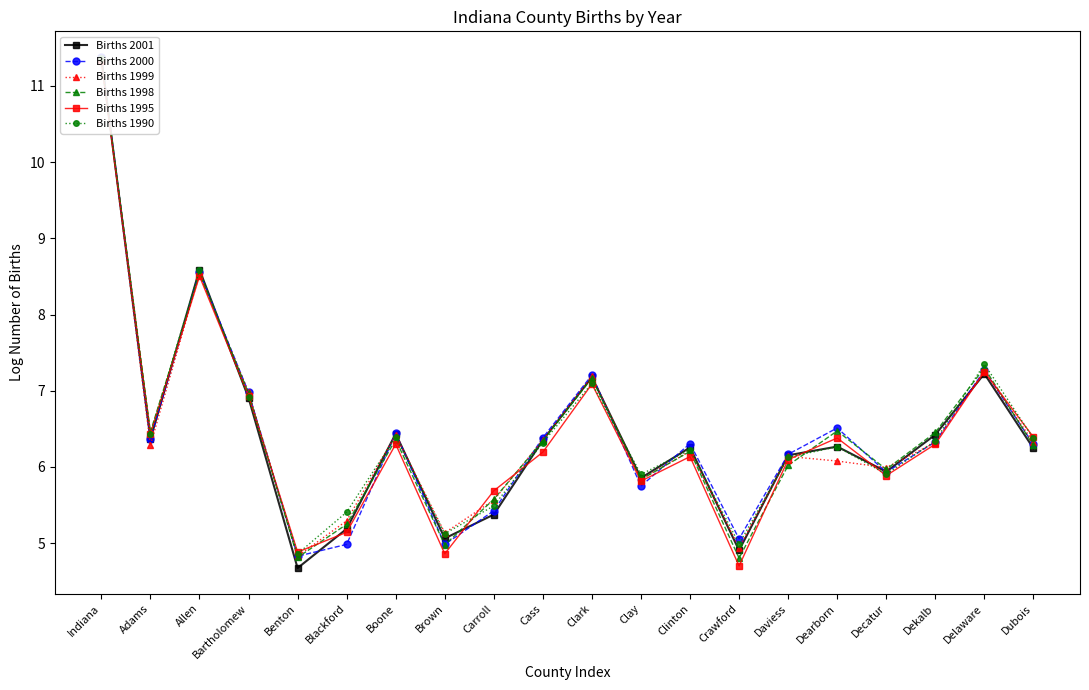

Which label corresponds to the largest value in the chart?

Indiana